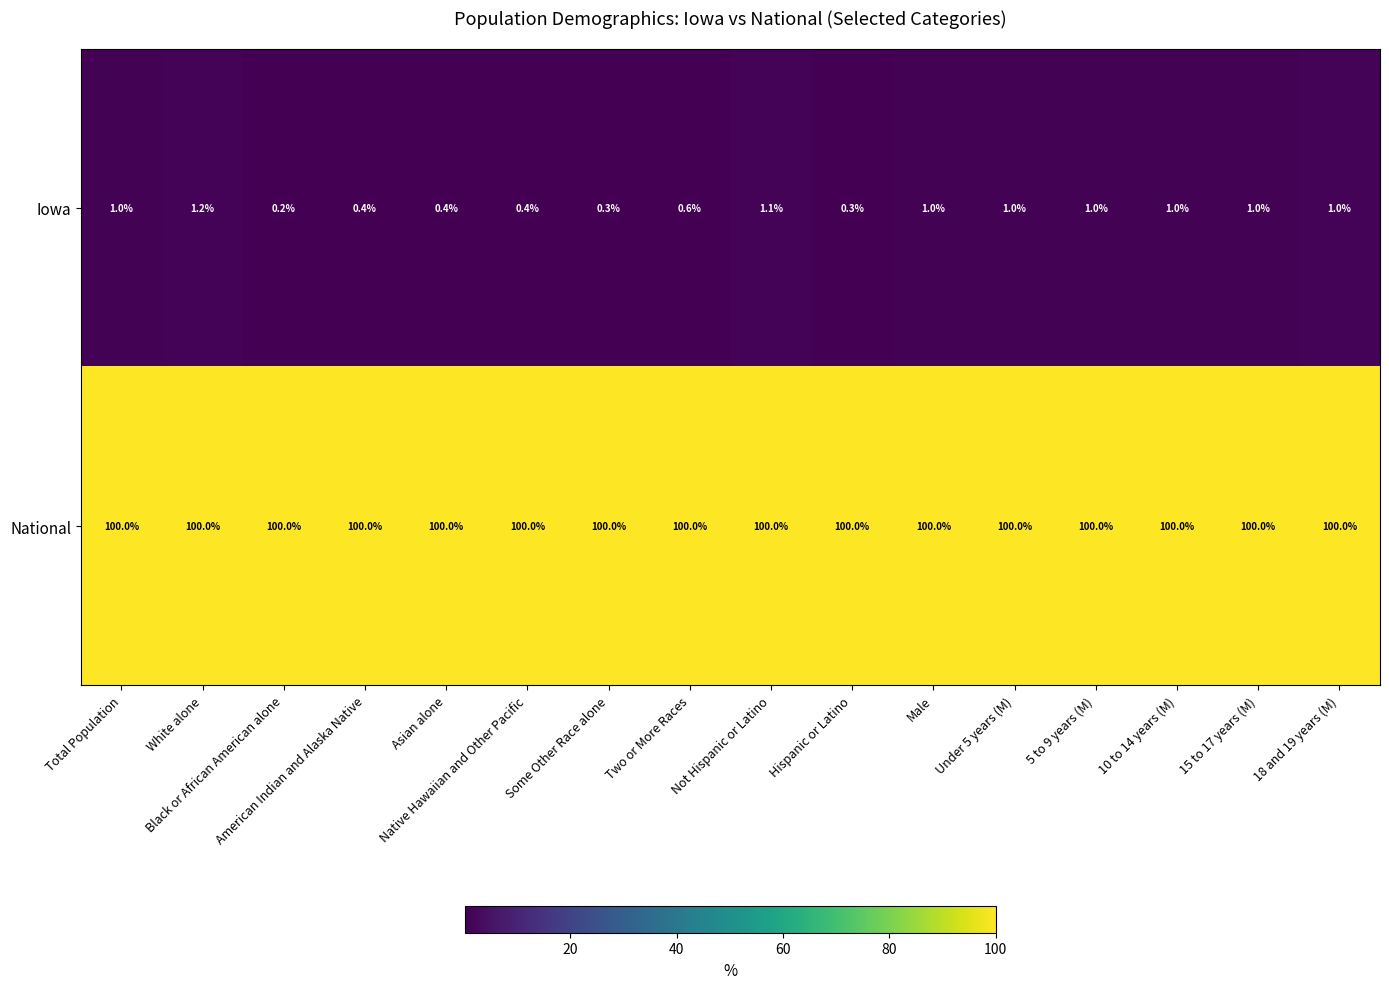

Which series has the largest total across all categories?

National